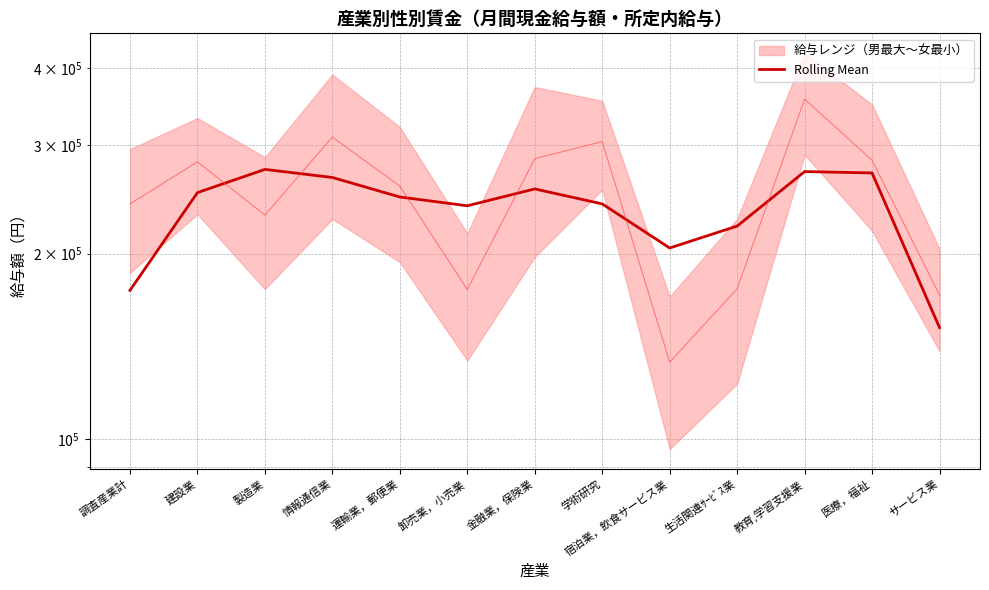

What is the sum of the values at 生活関連ｻｰﾋﾞｽ業 and サービス業?

373336.7